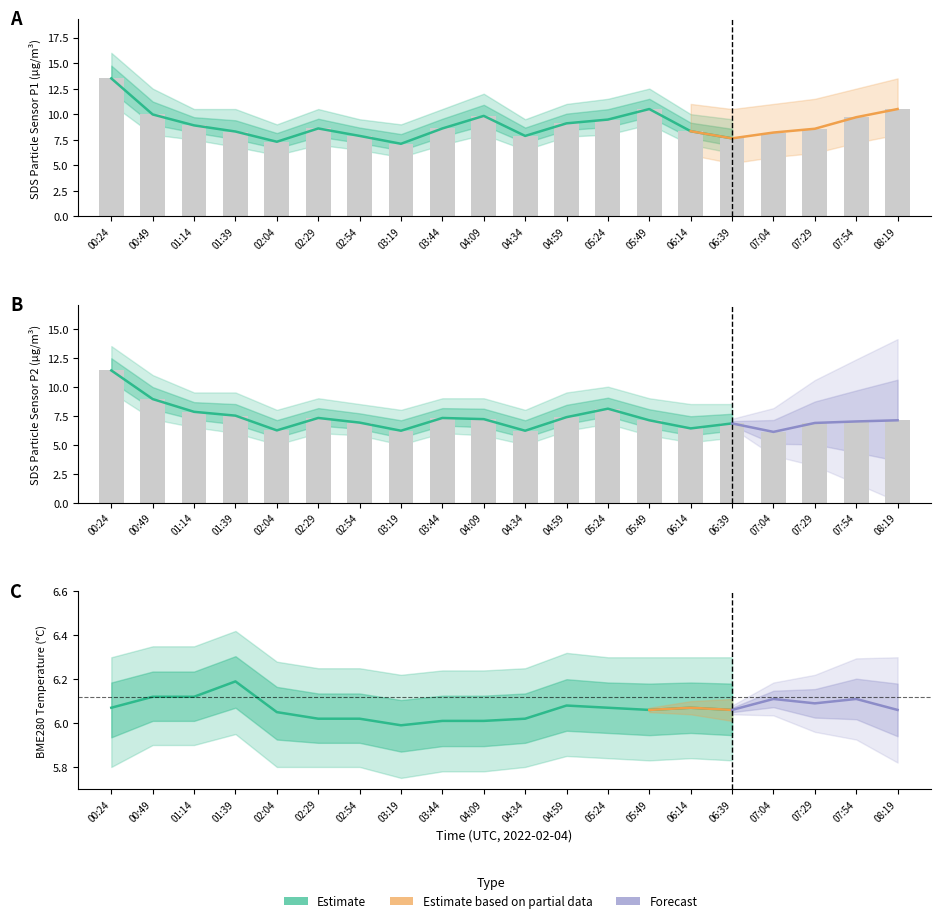

What is the difference between the maximum and second lowest values in the SDS_P1 series?

6.2